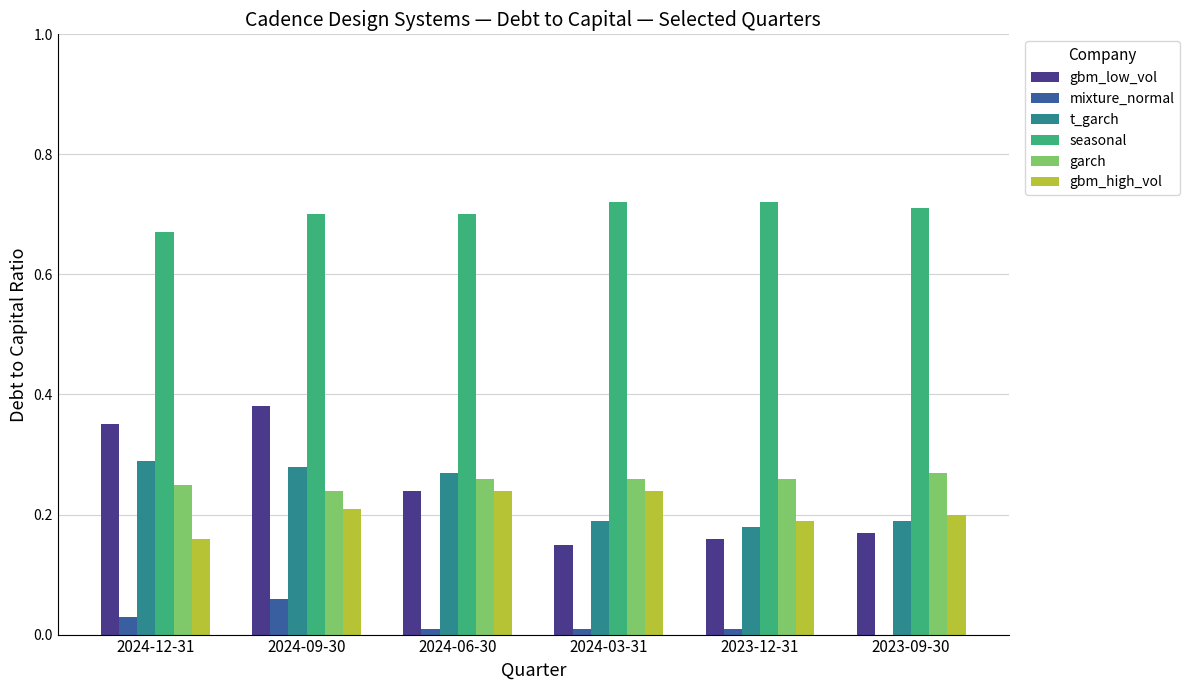

What is the sum of all t_garch values?

1.4